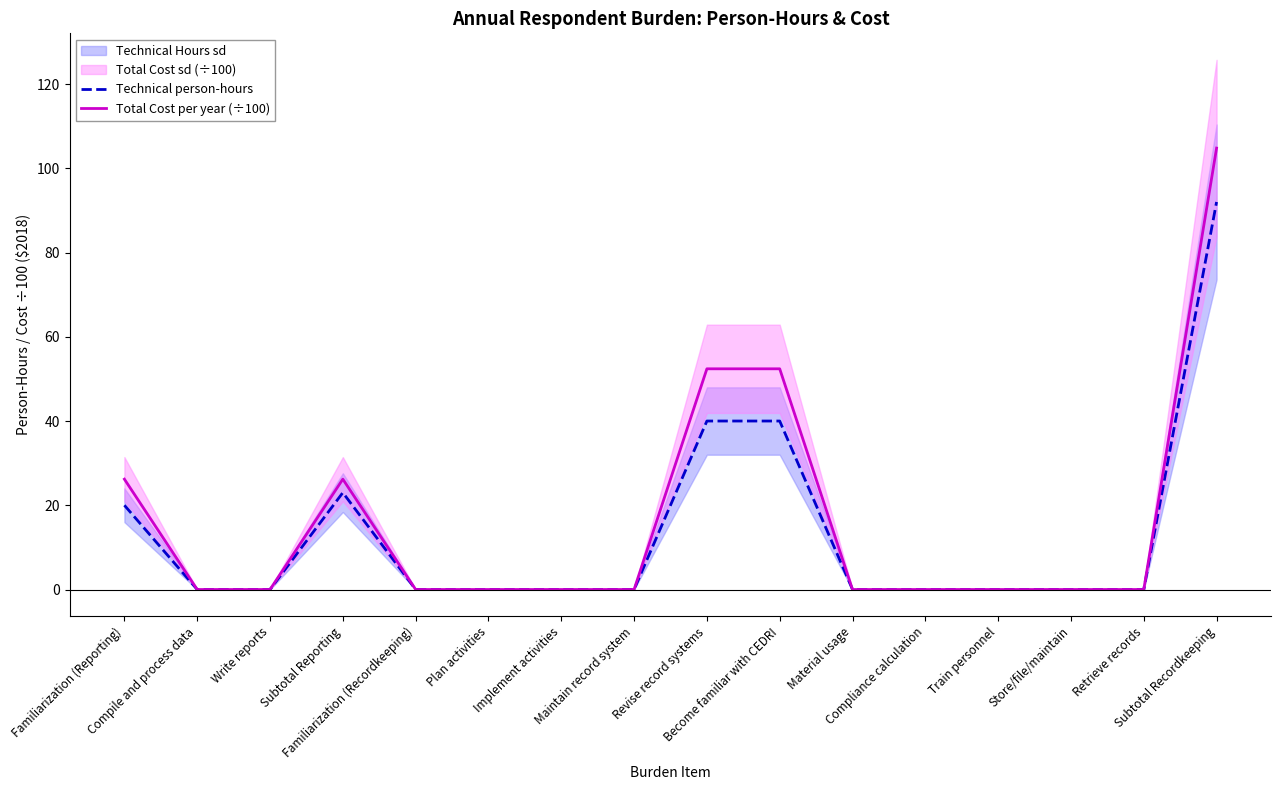

What is the difference between the maximum and minimum values in the Technical person-hours series?

92.0